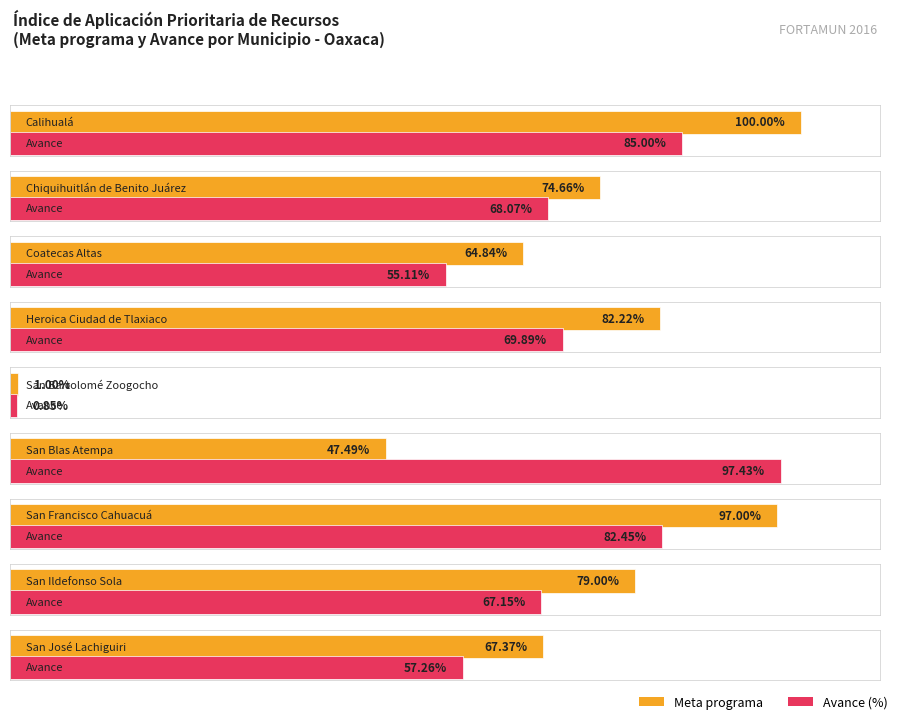

Which has a higher value, San Francisco Cahuacuá or Chiquihuitlán de Benito Juárez?

San Francisco Cahuacuá